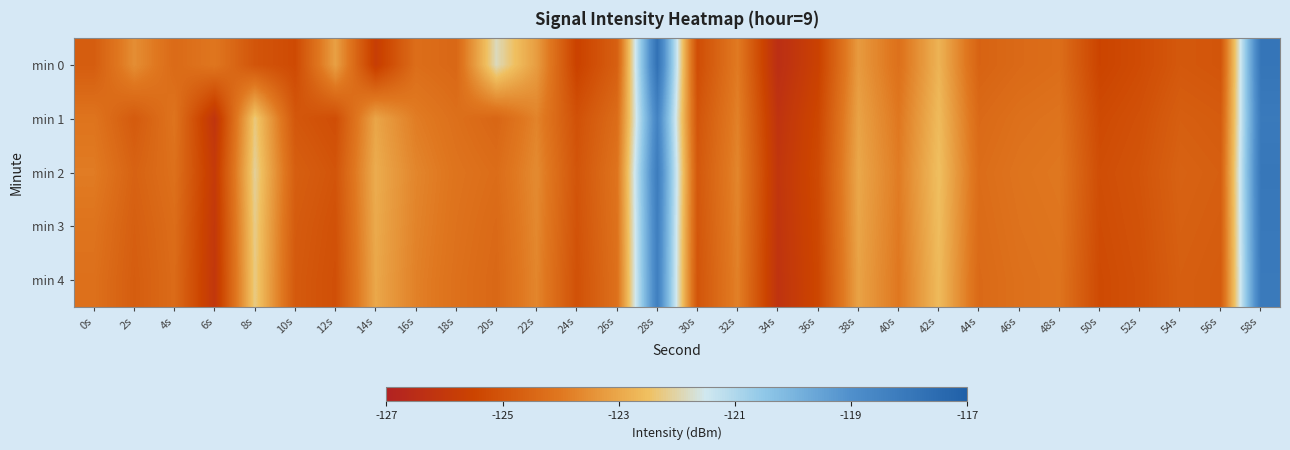

Which series has the widest spread of values?

min 0